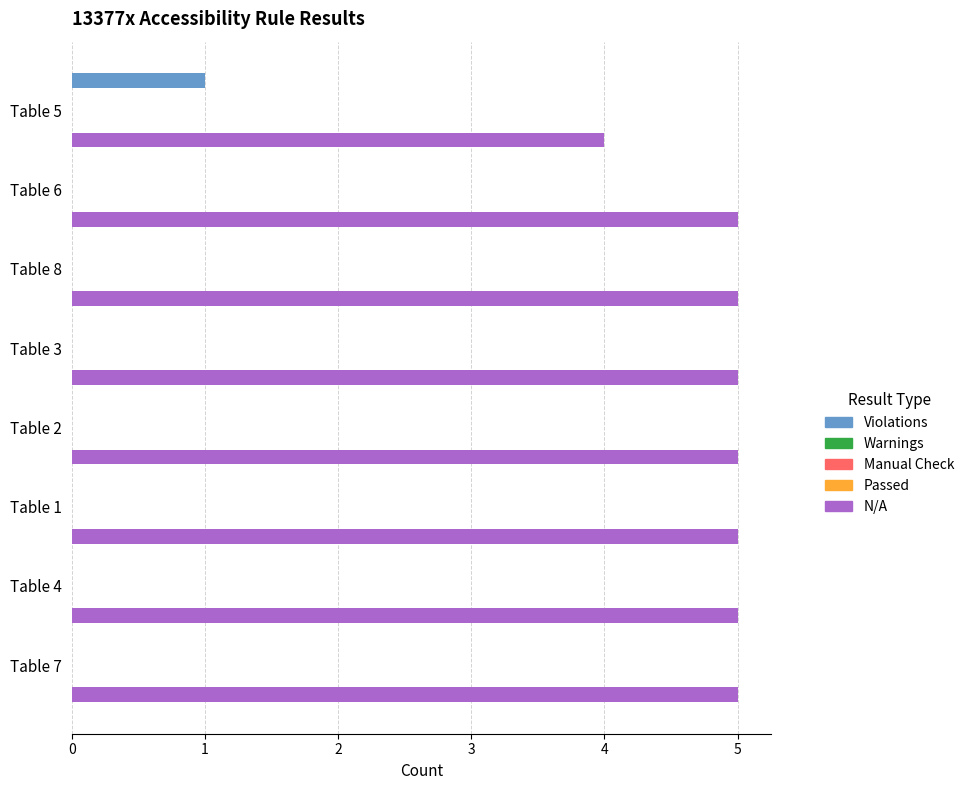

What is the spread (max minus min) of values at 4?

5.0